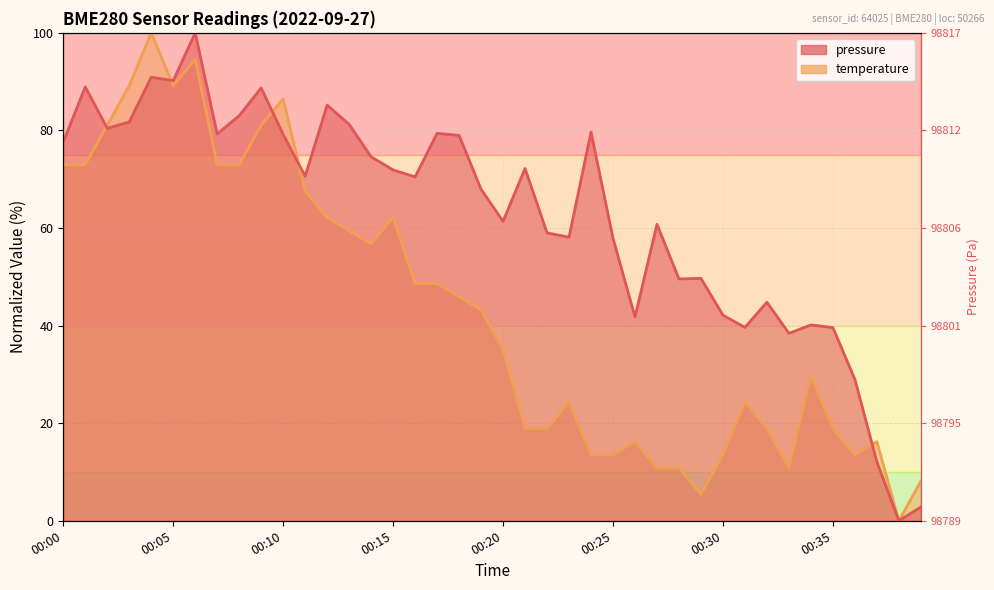

What is the difference between the second highest and minimum values in the pressure series?

90.9